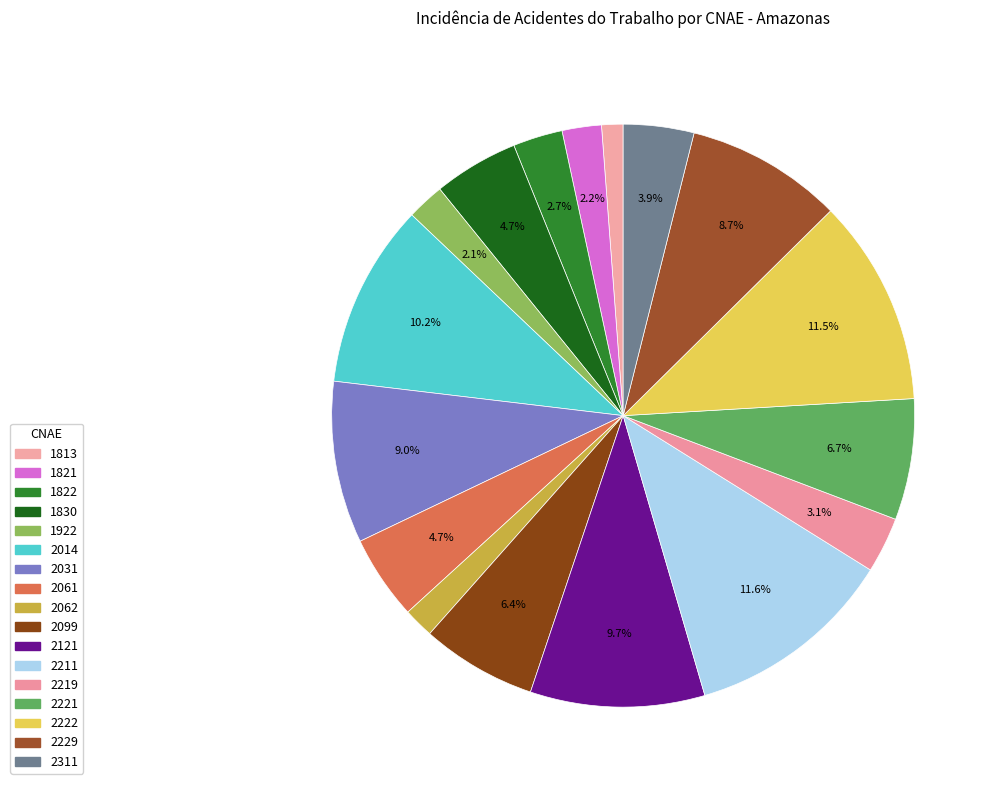

Count the number of slices in the pie.

17